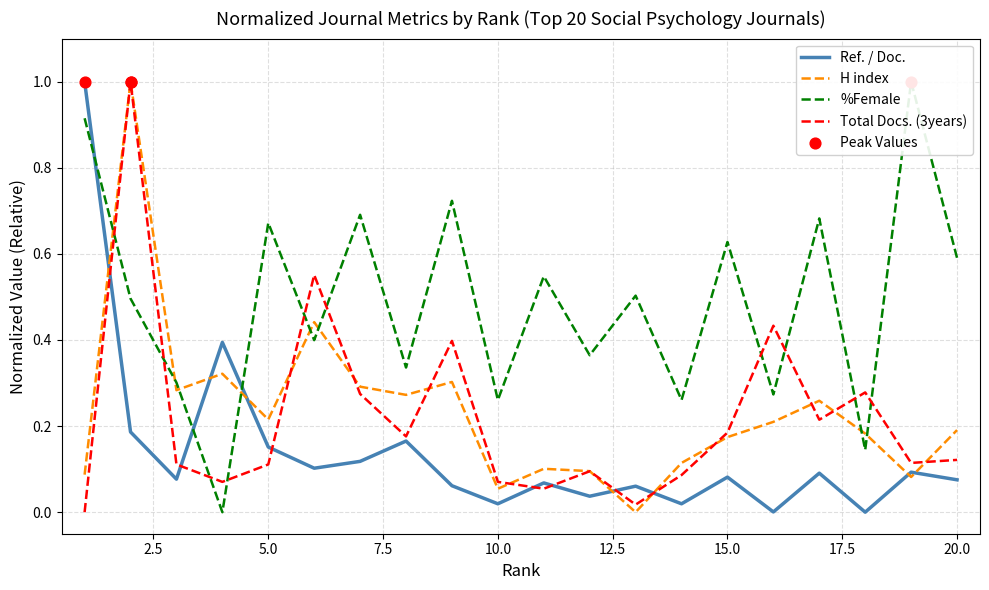

Is the value of Total Docs. (3years) at 3 greater than the value of Ref. / Doc. at 2?

No